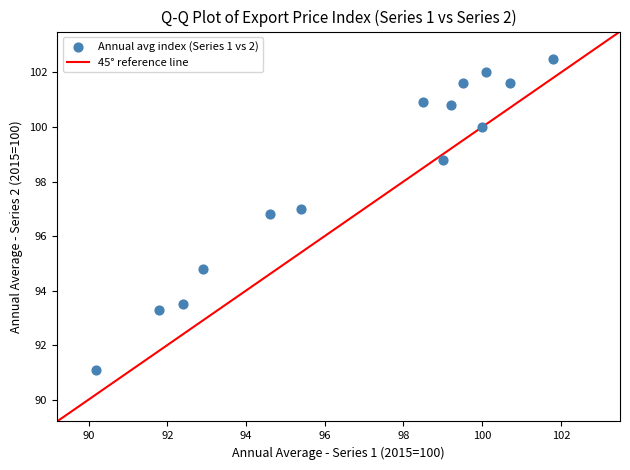

What Y value in the scatter plot is closest to 96?

96.8